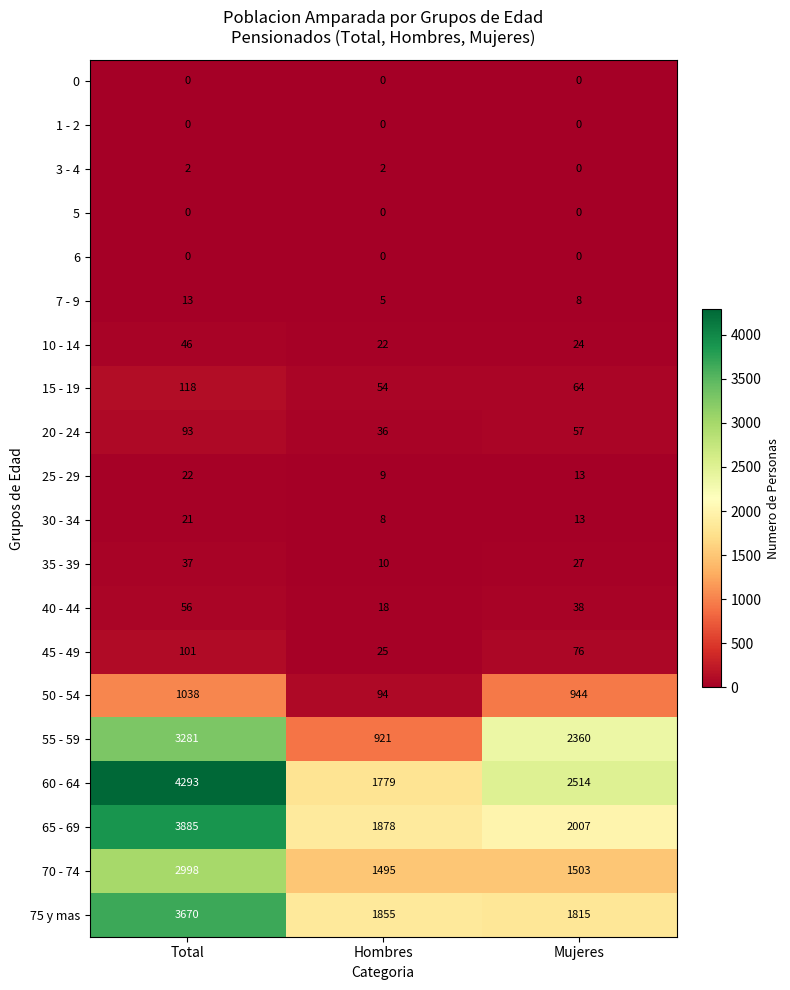

Between Total and Hombres, which series saw the biggest shift?

60 - 64